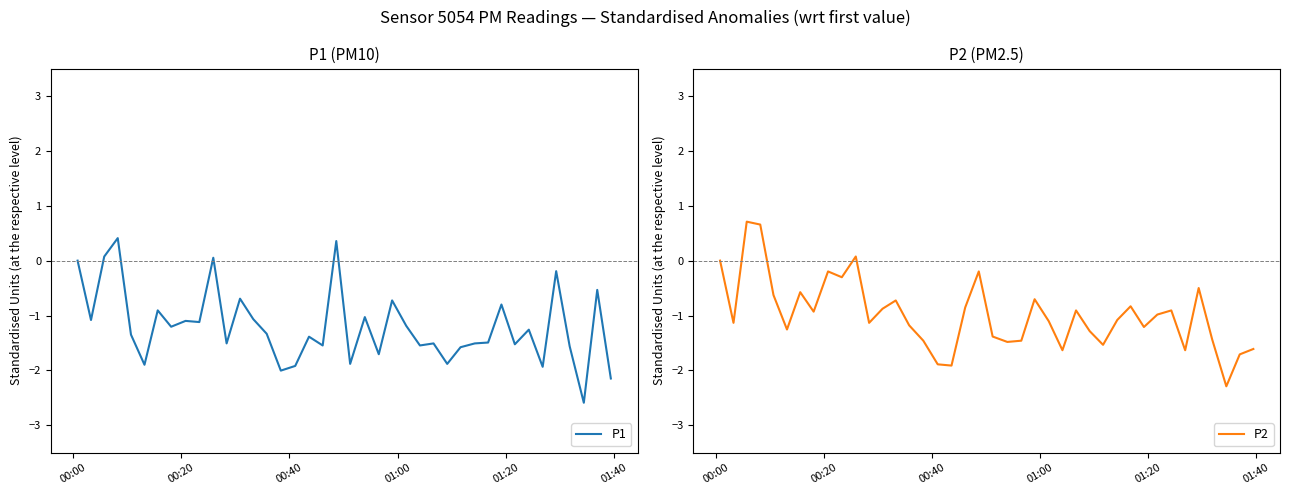

True or false: P1 has more than 0 interior local peaks.

True